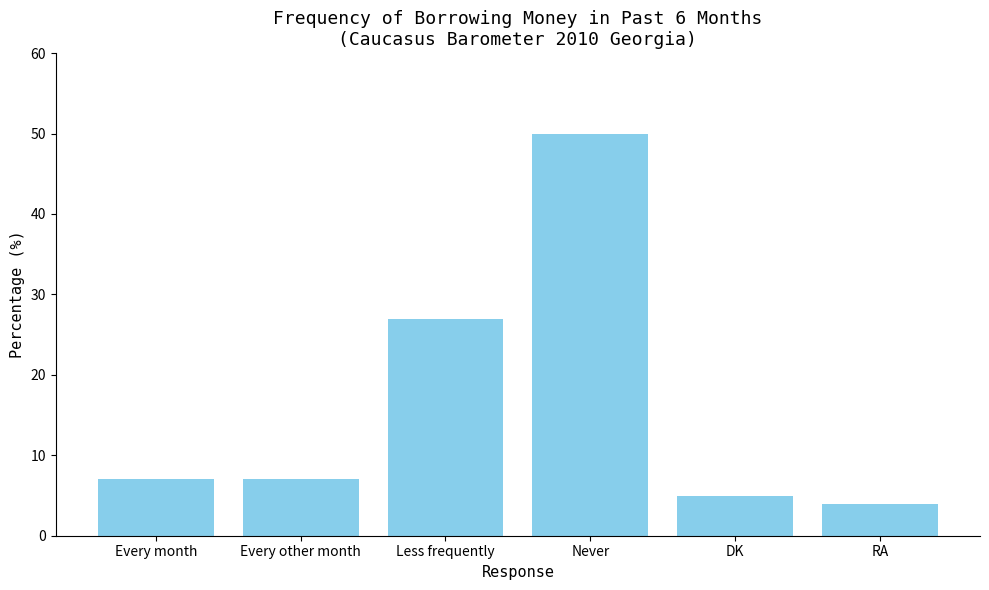

What position from the left is DK?

5